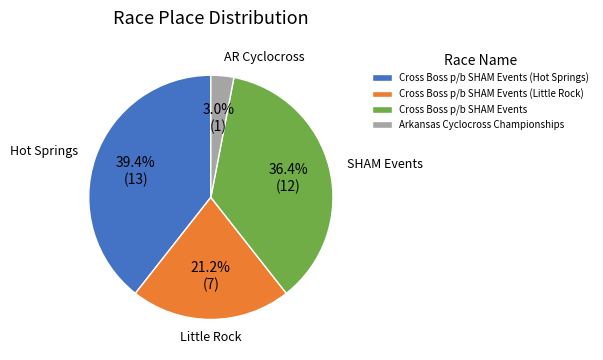

Is it true that Arkansas Cyclocross Championships is 10% of the pie?

False